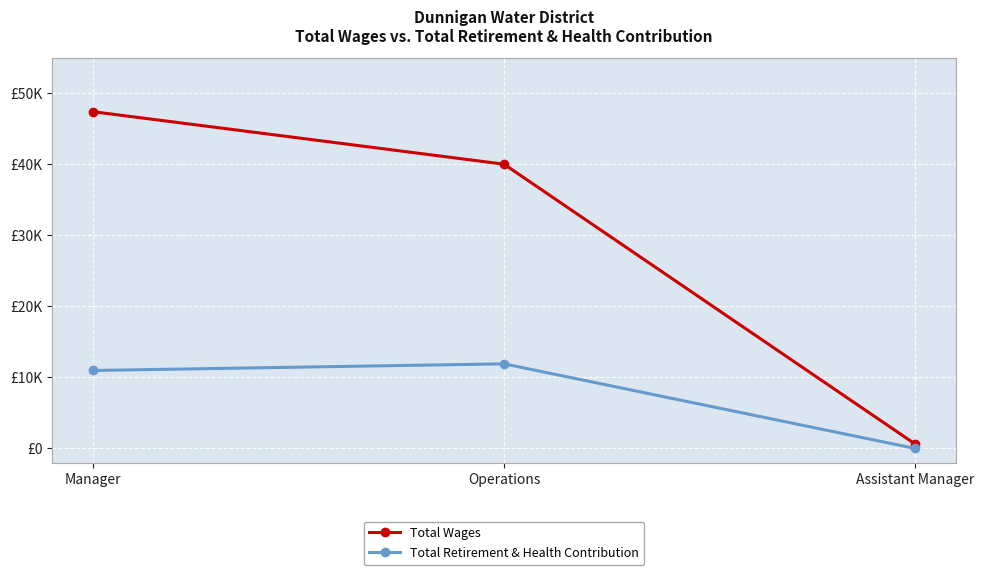

Does the chart have visible grid lines?

Yes